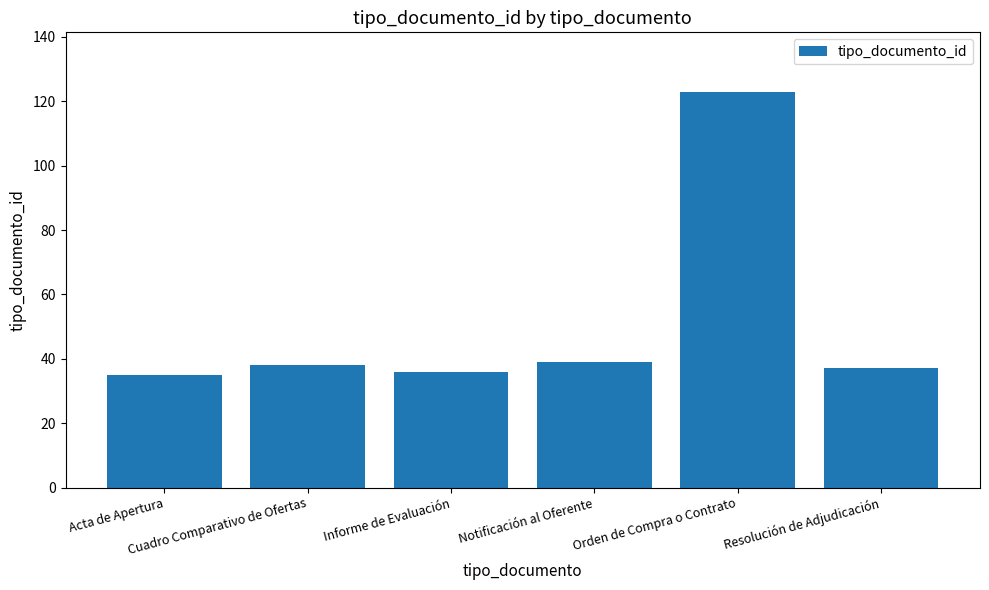

Does the chart contain any negative values?

No